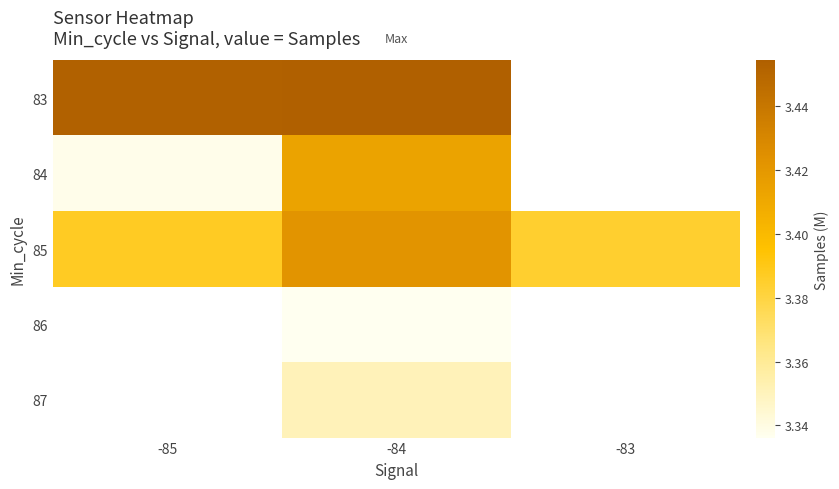

Between -83 and -85, which is larger?

-85